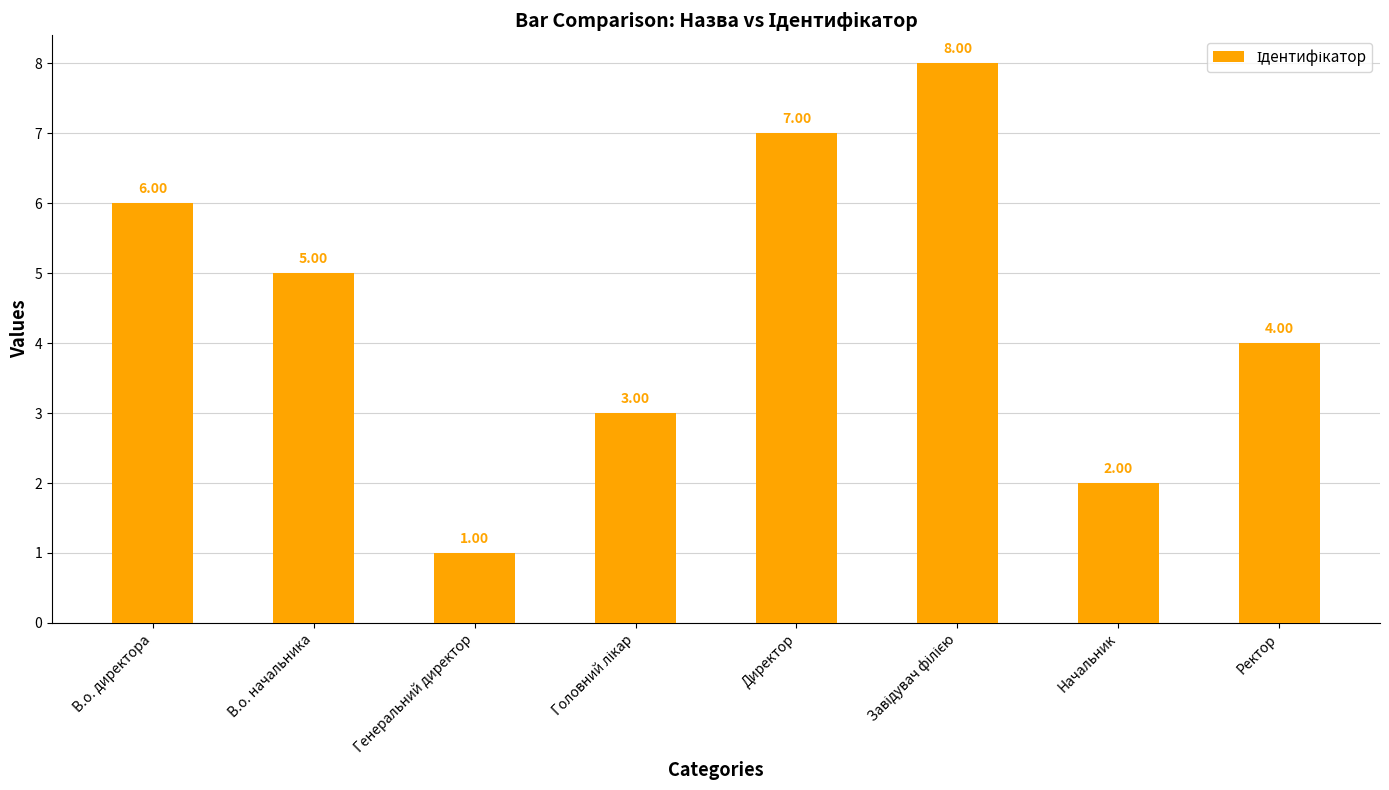

At which label is the value closest to 4?

Ректор